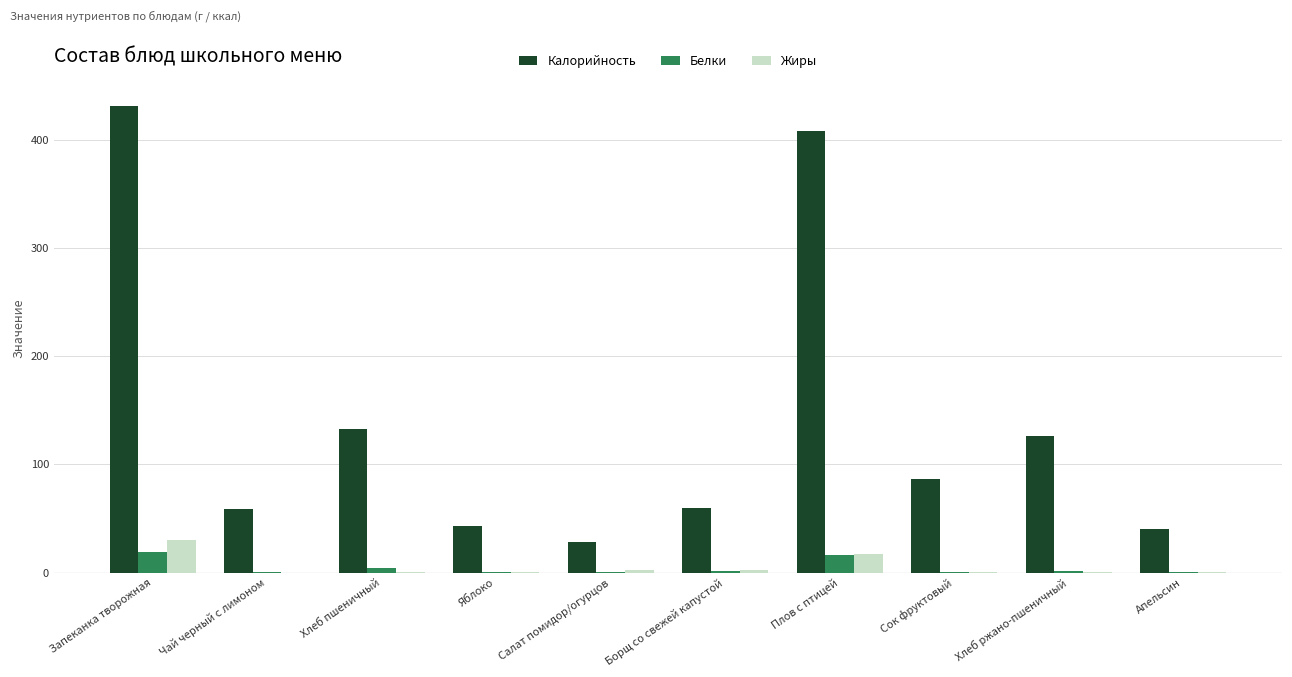

The value of Жиры at Запеканка творожная is 30.6. True or false?

True